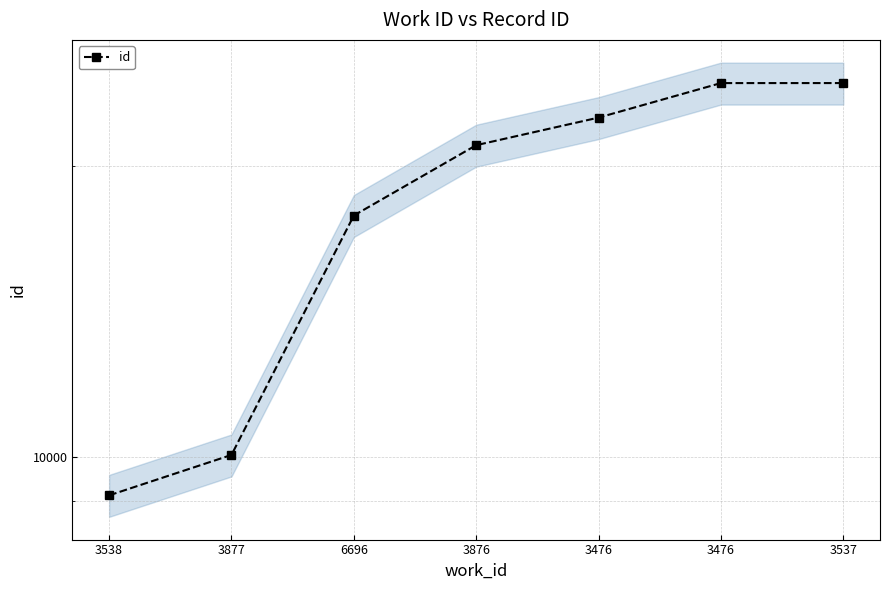

Is it true that the value at 3537 is 16972?

False